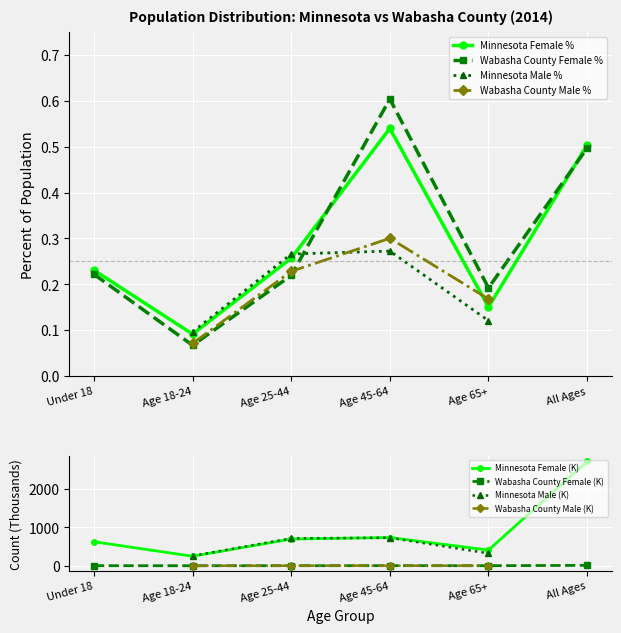

What is the approximate value of Wabasha_Female_Percent at Age 65+?

0.2